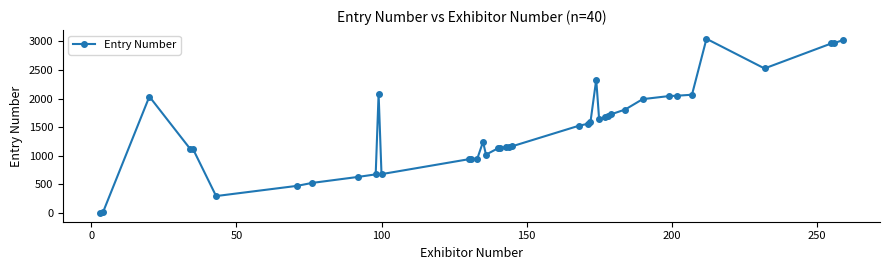

What is the average value?

1468